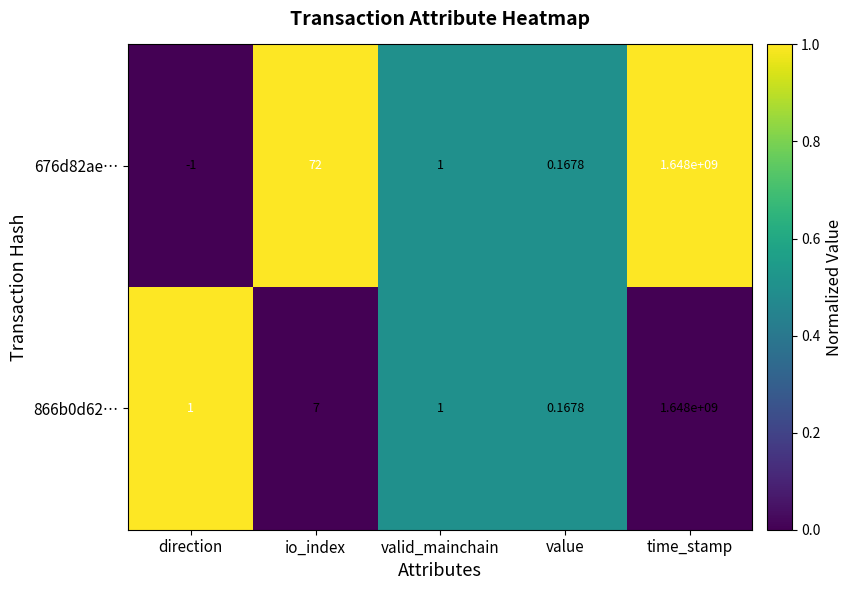

Where is 676d82ae… nearest to the value 823999999?

io_index